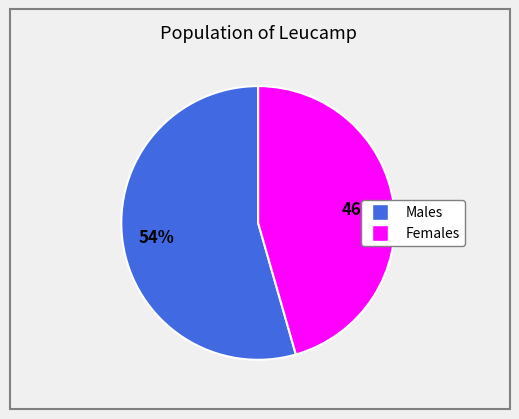

How many slices are in this pie chart?

2